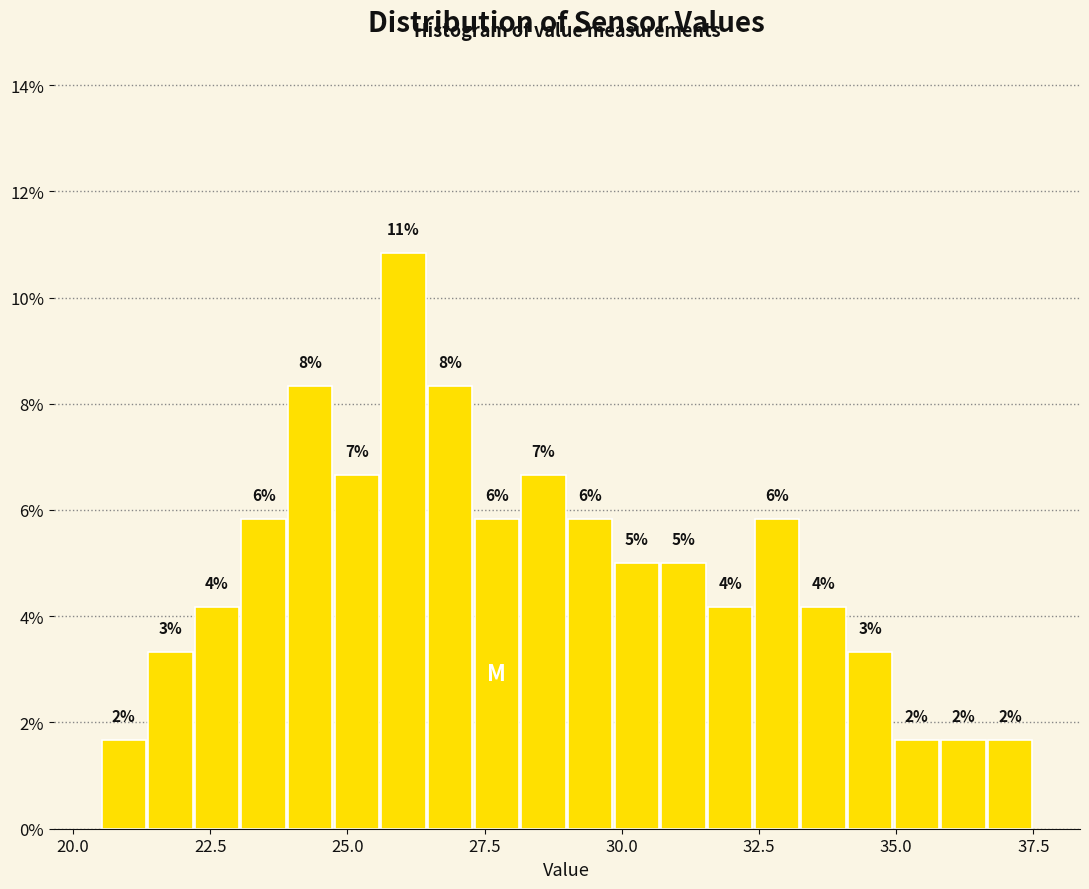

Read against the x-axis, roughly where is the centre of the tallest bar?

26.0